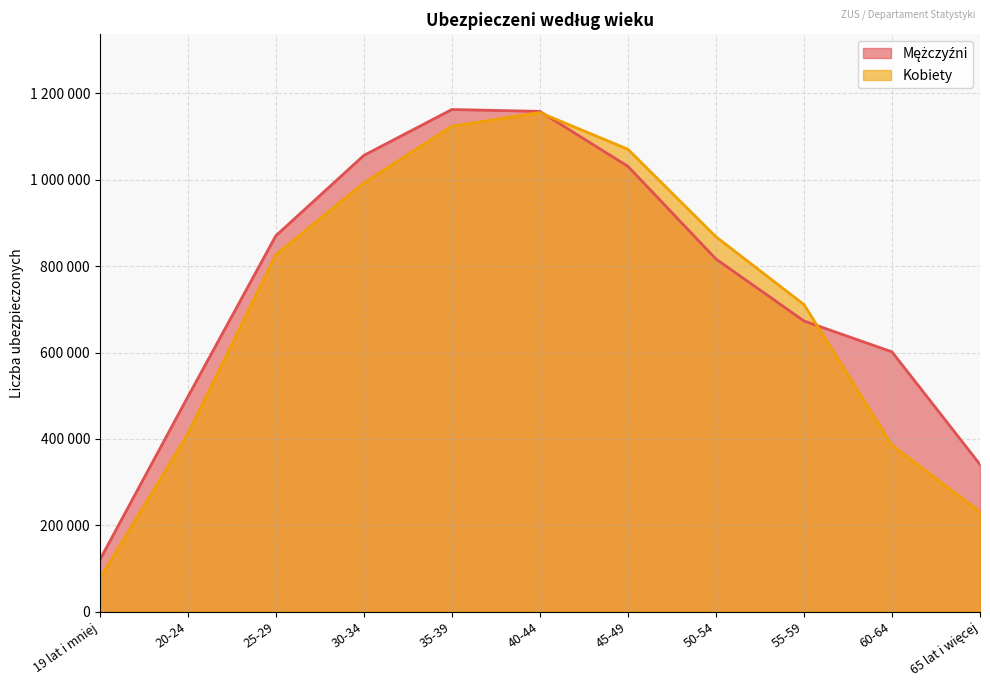

At which label does Kobiety reach its minimum?

19 lat i mniej